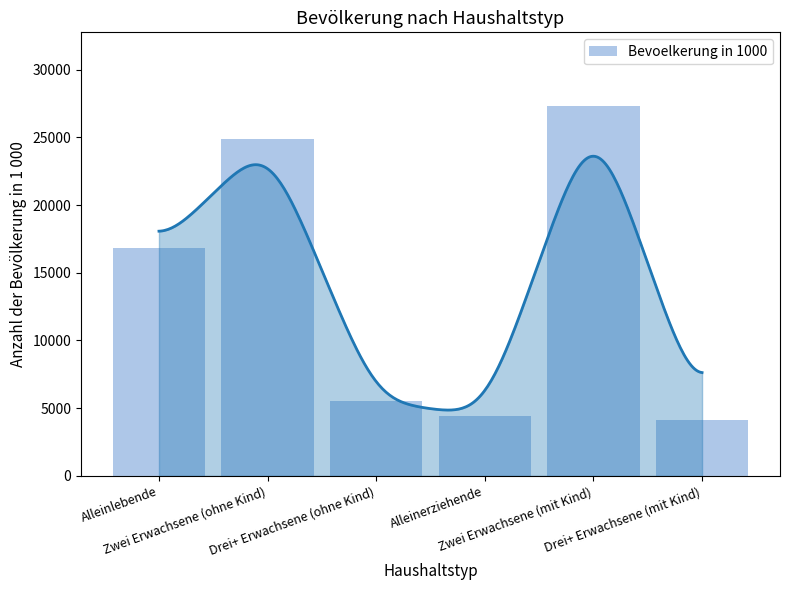

What is the sum of the values at Alleinerziehende and Alleinlebende?

21243